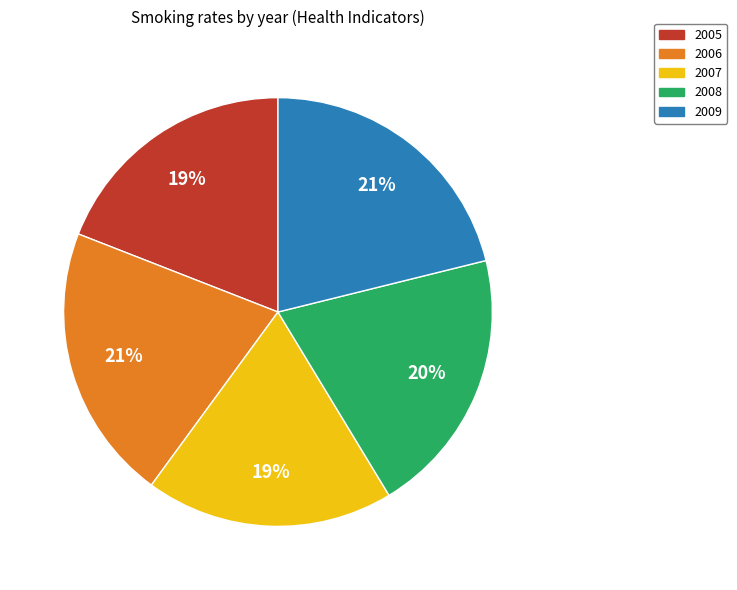

Which has a higher value, 2008 or 2005?

2008